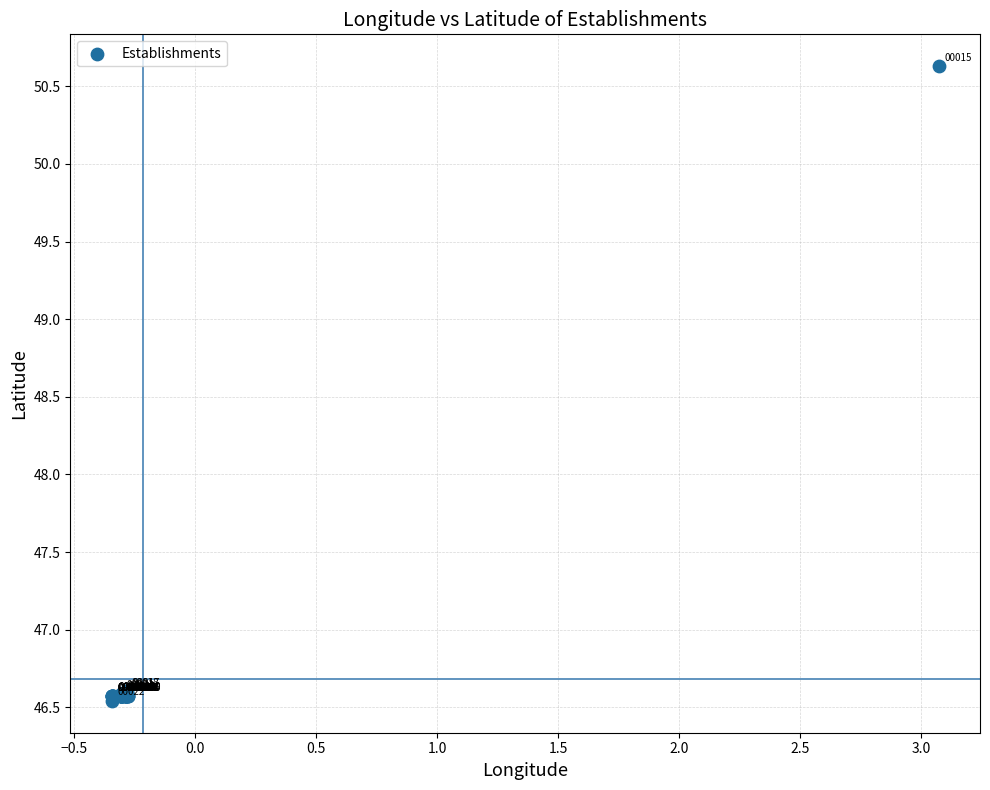

What Y value in the scatter plot is closest to 48?

46.6